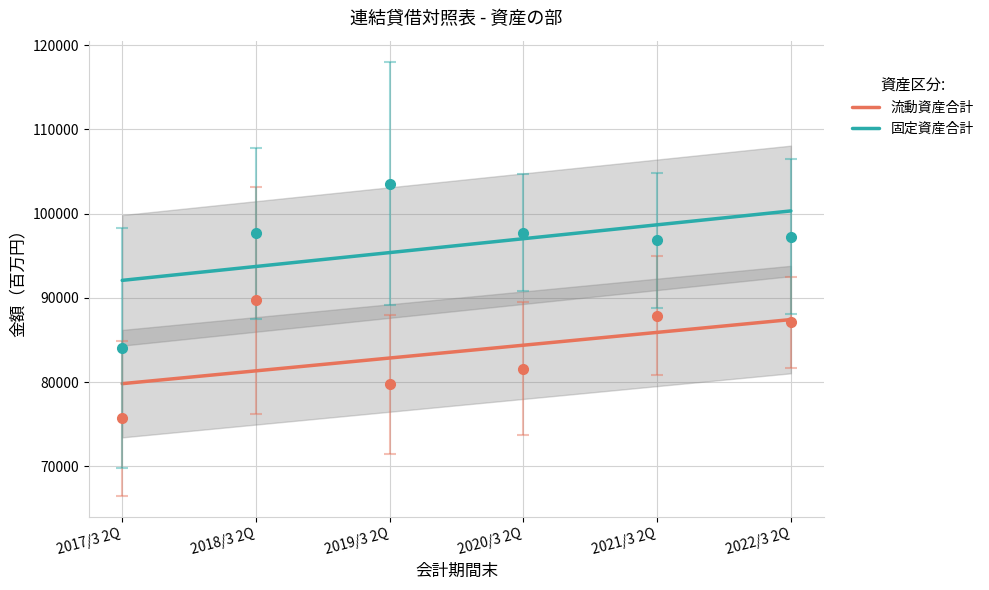

Is this an area chart (filled region under the line)?

No